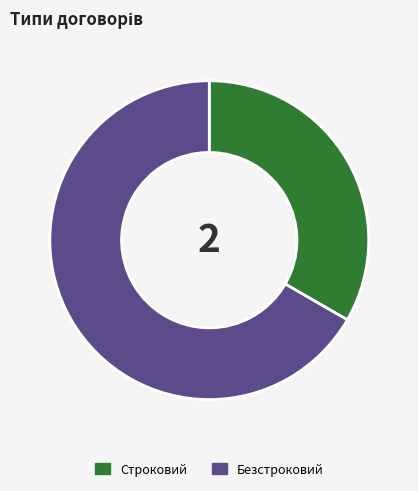

What is the ratio of the value at Безстроковий to the value at Строковий?

2.0